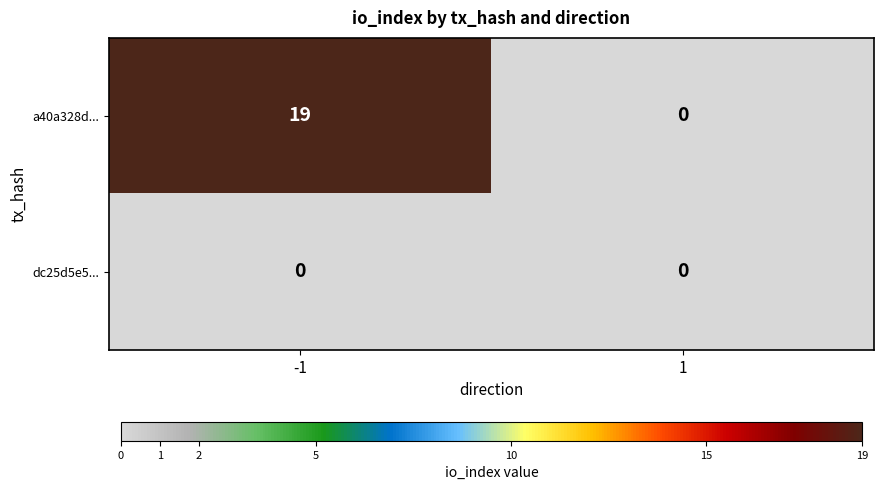

List the series in order of their peak value, lowest first.

dc25d5e5..., a40a328d...